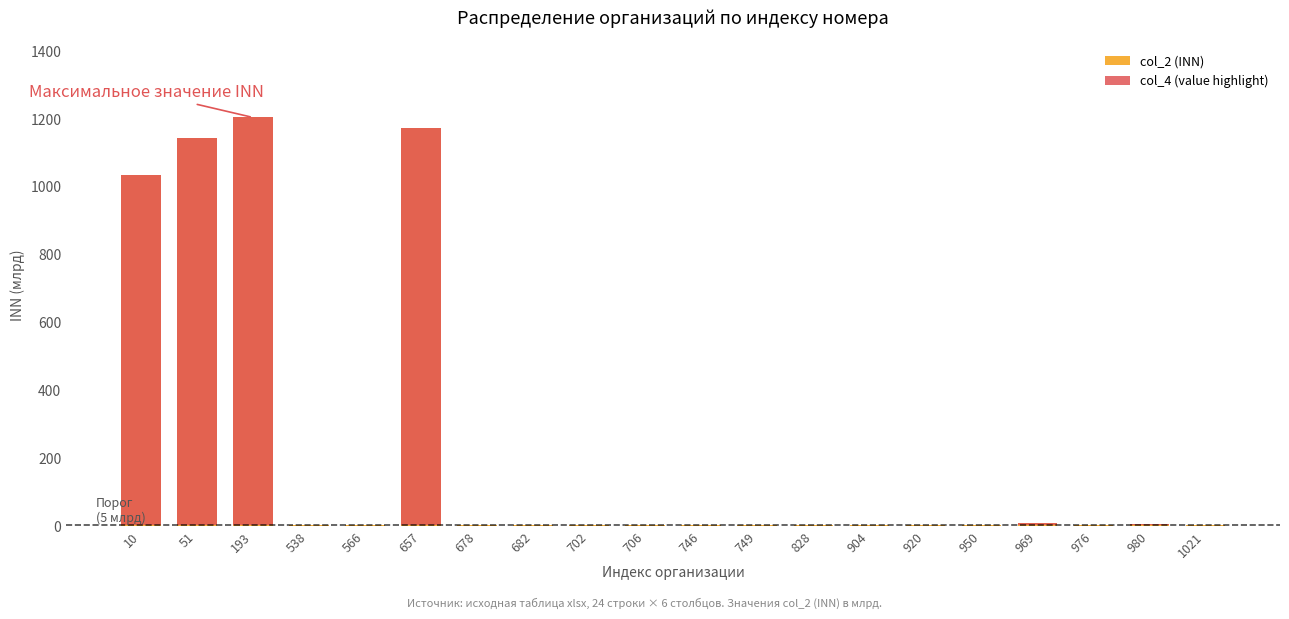

What is the value of the col_2 (INN) bar at the 1st from the left?

1034.3